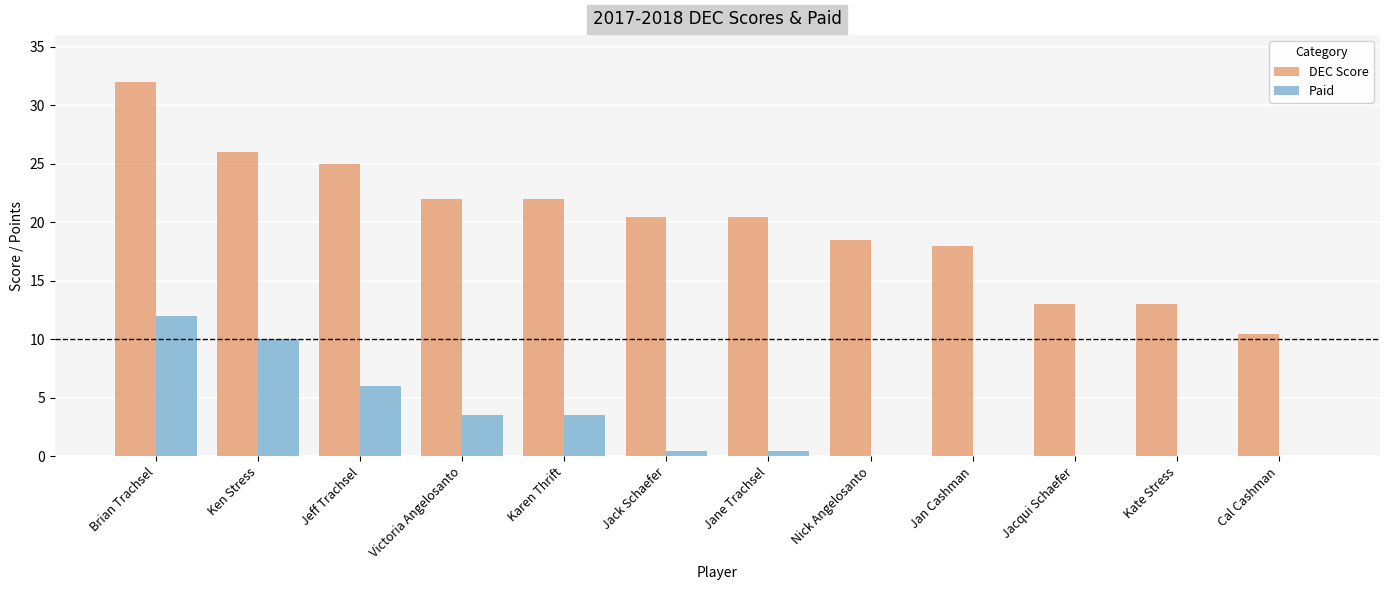

Between Victoria Angelosanto and Kate Stress, which series saw the biggest shift?

DEC Score